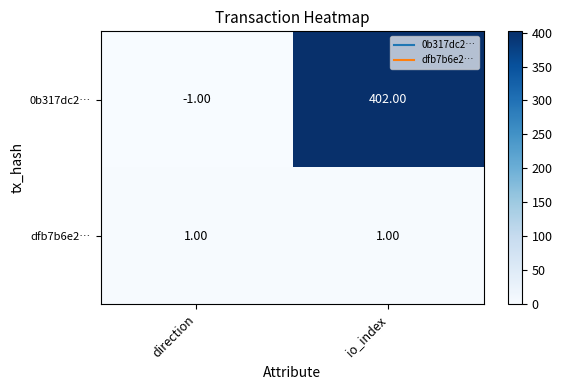

How many distinct data groups are displayed?

2